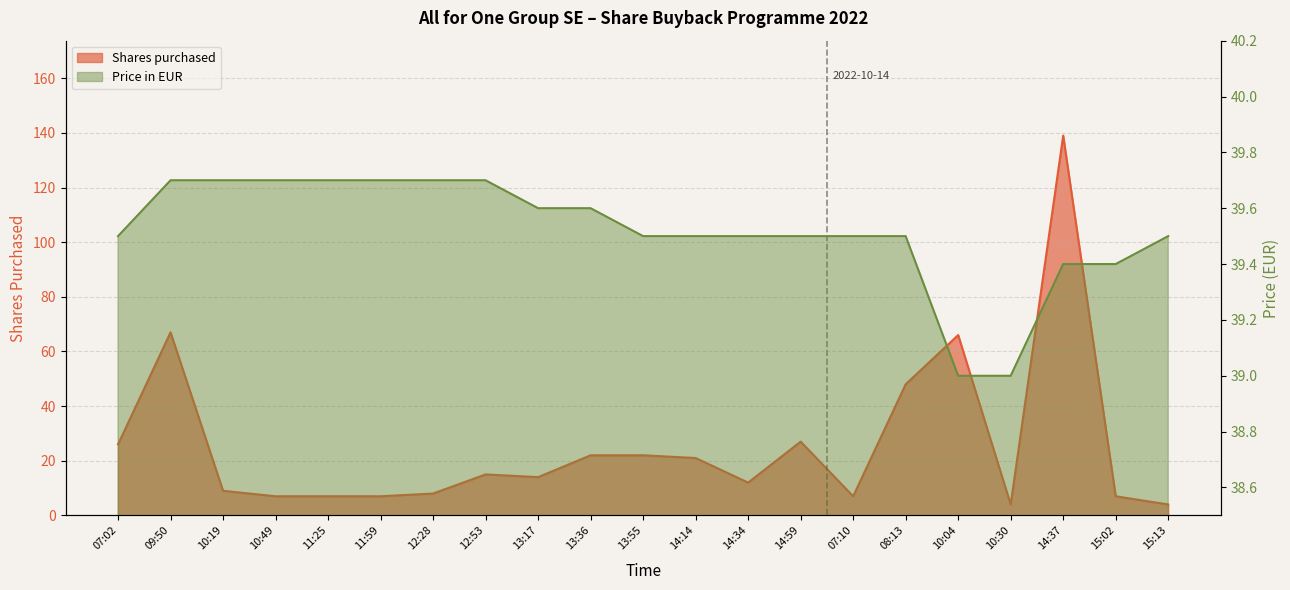

List the series in order of their peak value, lowest first.

Price in EUR, Shares purchased